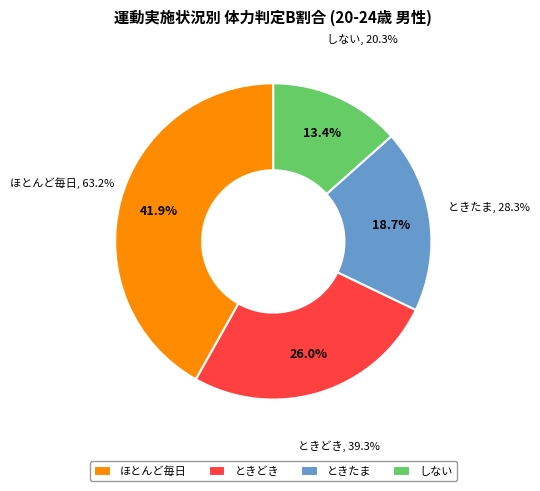

Is there a majority slice in this chart?

No